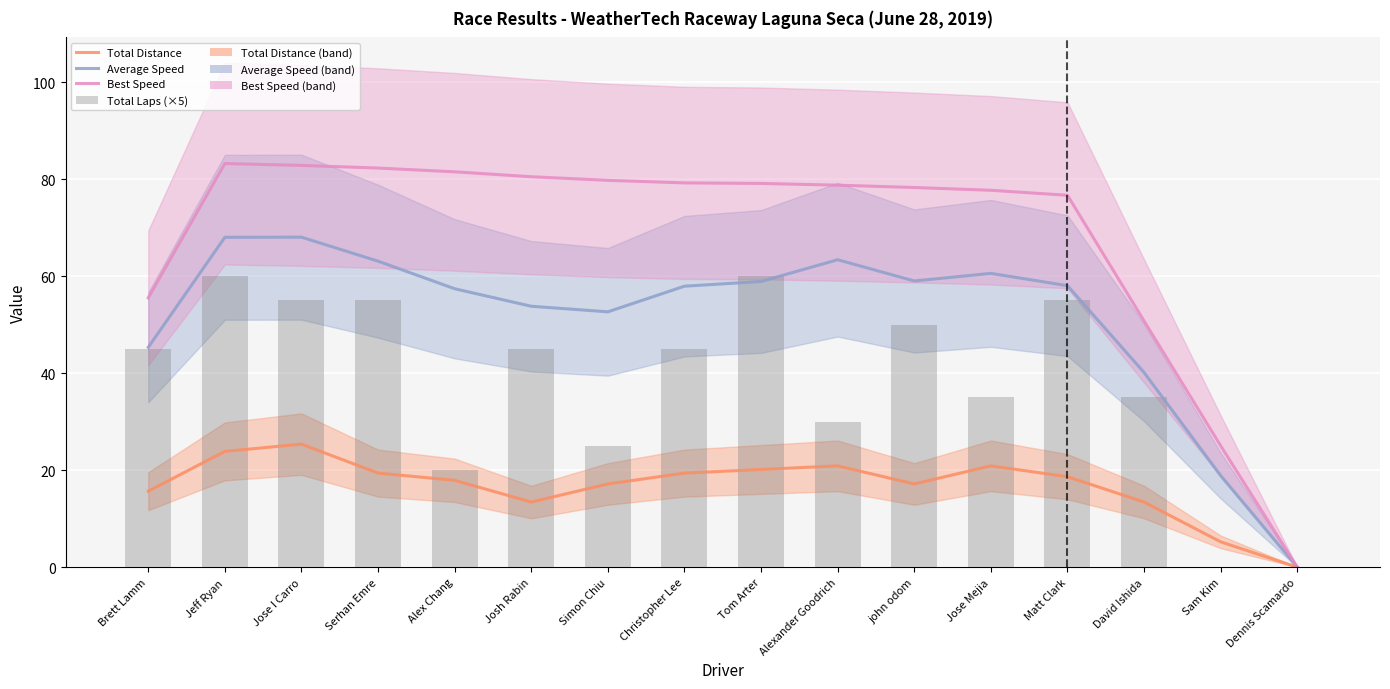

Is the value of Average Speed at Alex Chang greater than the value of Total Laps (×5) at Christopher Lee?

Yes